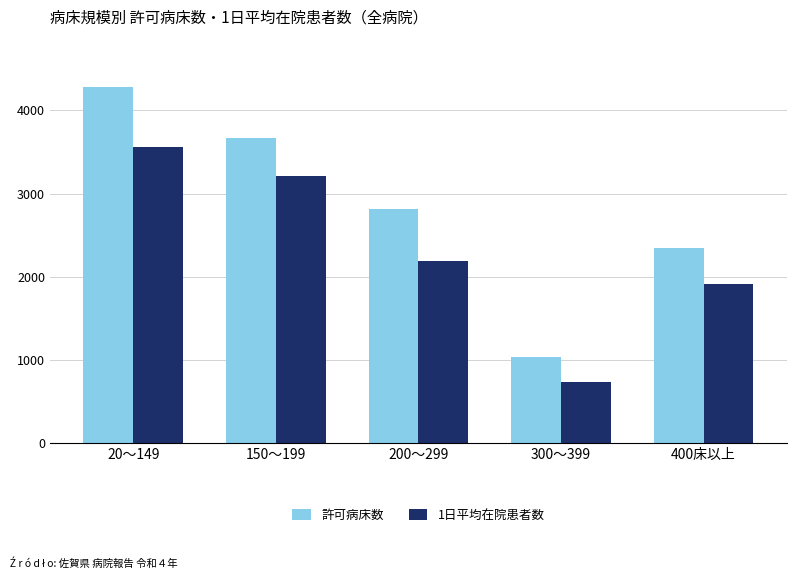

What is the difference between the highest and lowest values at 20～149?

719.3